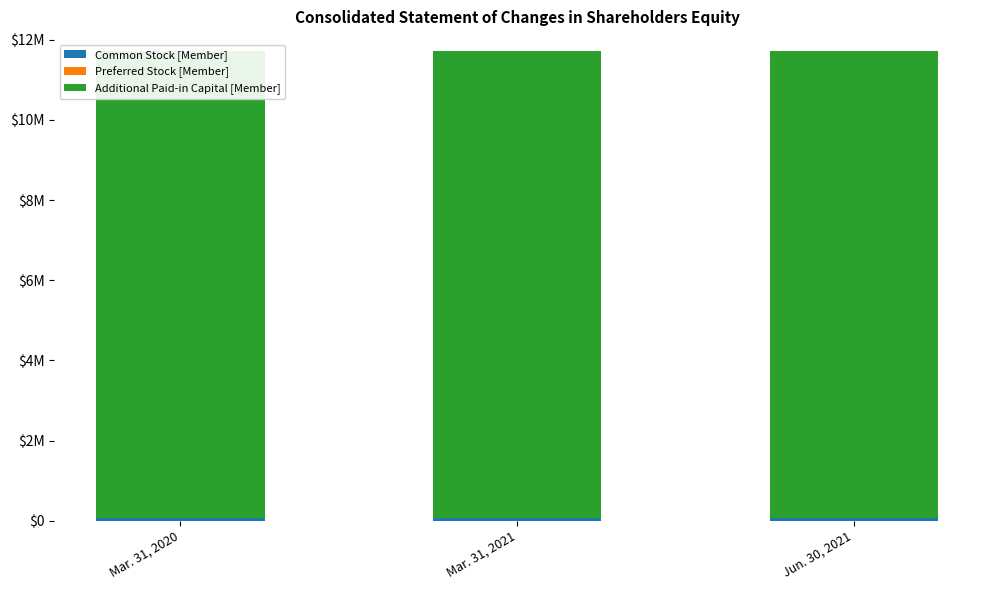

Which category has the lowest value in the Common Stock [Member] series?

Mar. 31, 2020